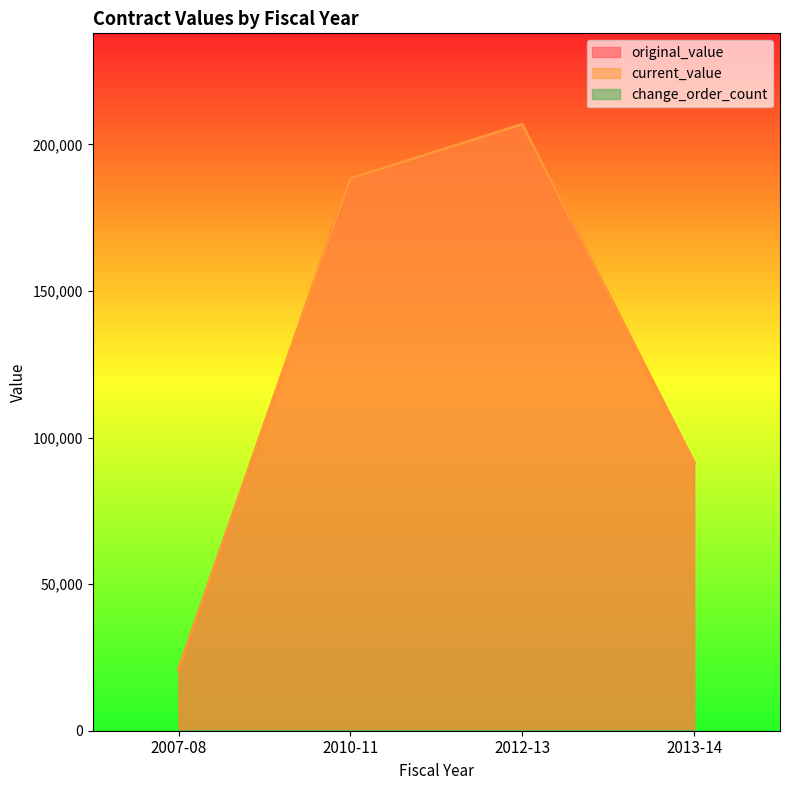

What is the value of the original_value point at the 1st from the left?

20866.4